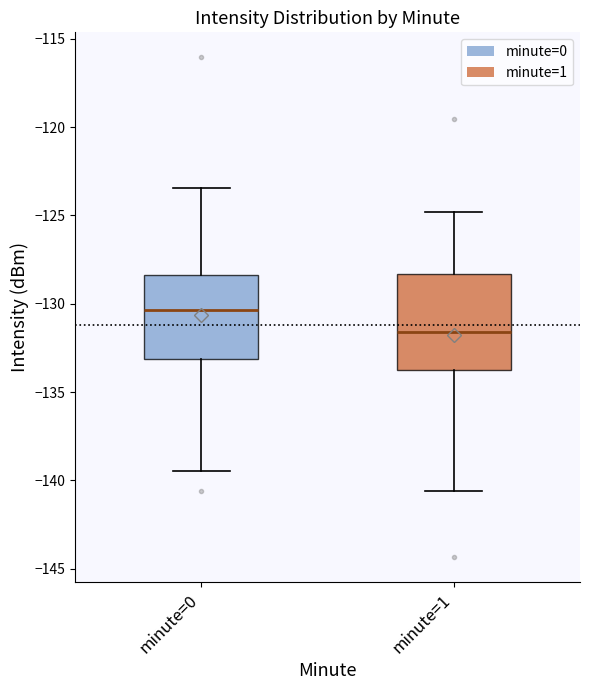

Which box's median line is the highest?

minute=0